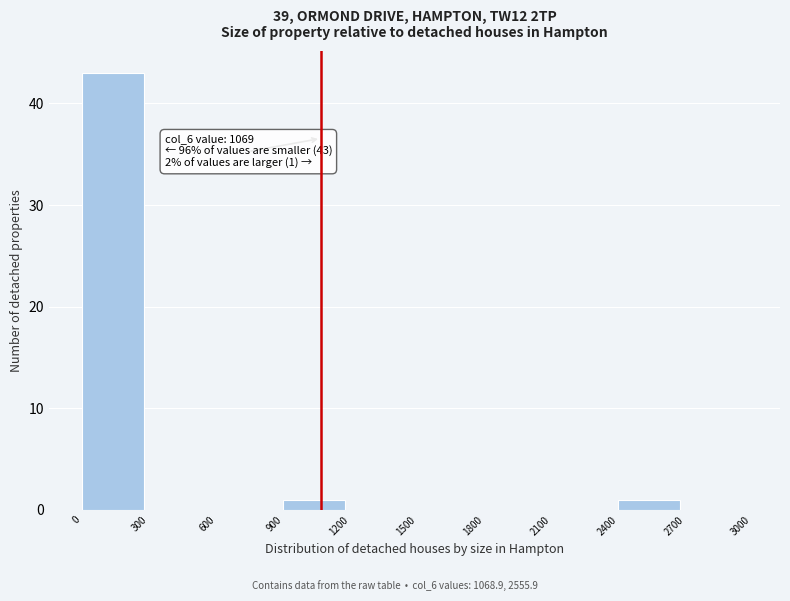

Over which range of the x-axis is the bar tallest?

0 to 300